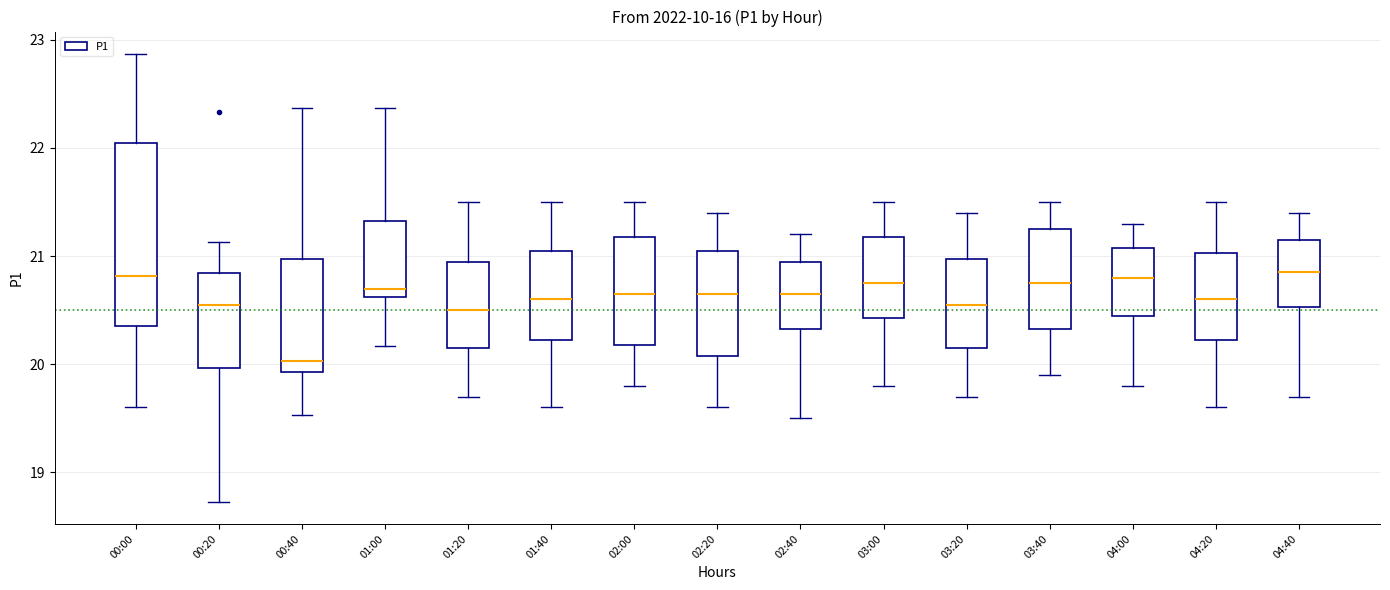

Reading left to right, transcribe this box plot: for each box, give where its median line is, the range the box spans, and where its two whiskers end, as read against the y-axis. The values are not printed on the chart, so give them approximately, as read against the axis.

00:00: median 20.8, box 20.4 to 22.0, whiskers 19.6 to 22.9
00:20: median 20.6, box 20.0 to 20.8, whiskers 18.7 to 21.1
00:40: median 20.0, box 19.9 to 21.0, whiskers 19.5 to 22.4
01:00: median 20.7, box 20.6 to 21.3, whiskers 20.2 to 22.4
01:20: median 20.5, box 20.2 to 21.0, whiskers 19.7 to 21.5
01:40: median 20.6, box 20.2 to 21.1, whiskers 19.6 to 21.5
02:00: median 20.7, box 20.2 to 21.2, whiskers 19.8 to 21.5
02:20: median 20.7, box 20.1 to 21.1, whiskers 19.6 to 21.4
02:40: median 20.7, box 20.3 to 21.0, whiskers 19.5 to 21.2
03:00: median 20.8, box 20.4 to 21.2, whiskers 19.8 to 21.5
03:20: median 20.6, box 20.2 to 21.0, whiskers 19.7 to 21.4
03:40: median 20.8, box 20.3 to 21.3, whiskers 19.9 to 21.5
04:00: median 20.8, box 20.5 to 21.1, whiskers 19.8 to 21.3
04:20: median 20.6, box 20.2 to 21.0, whiskers 19.6 to 21.5
04:40: median 20.9, box 20.5 to 21.2, whiskers 19.7 to 21.4